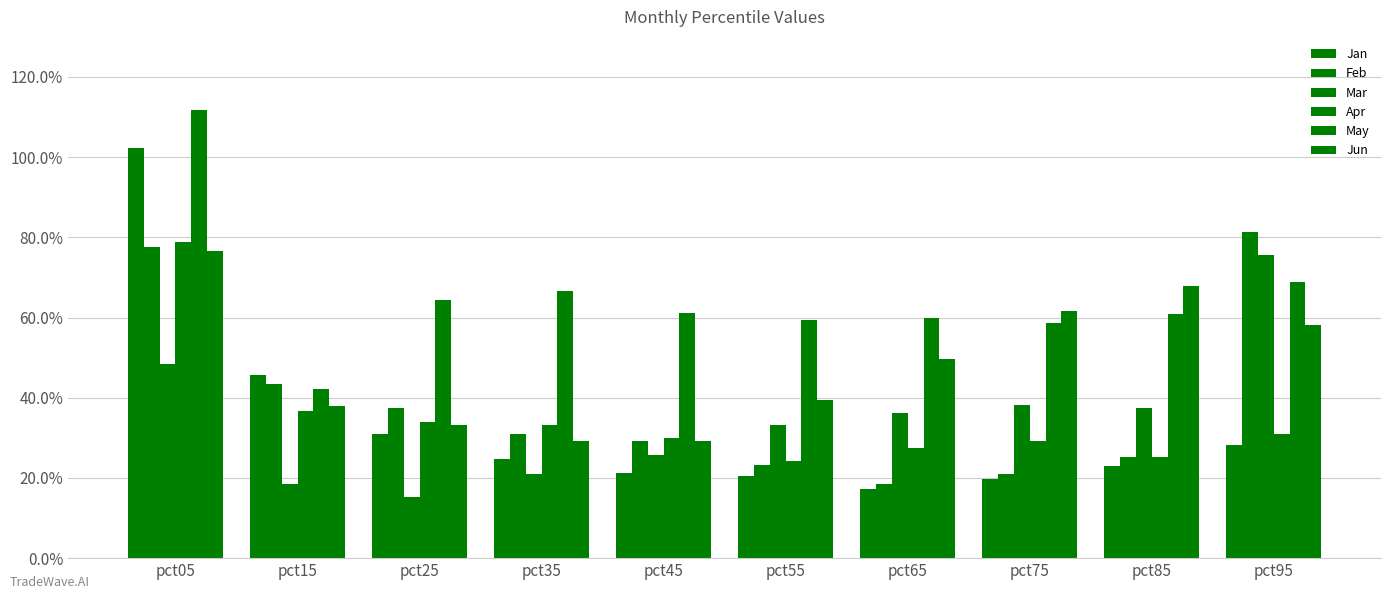

Which series has the largest total across all categories?

May